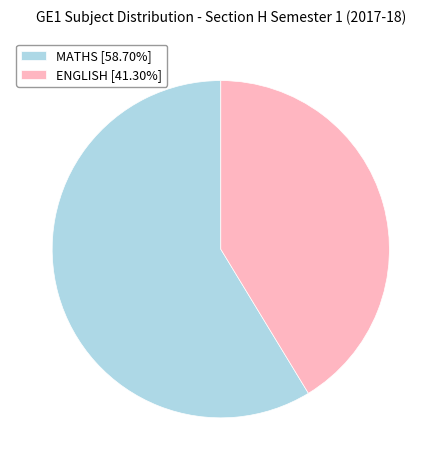

Approximately how many times larger is the value at ENGLISH [41.30%] compared to MATHS [58.70%]?

0.7